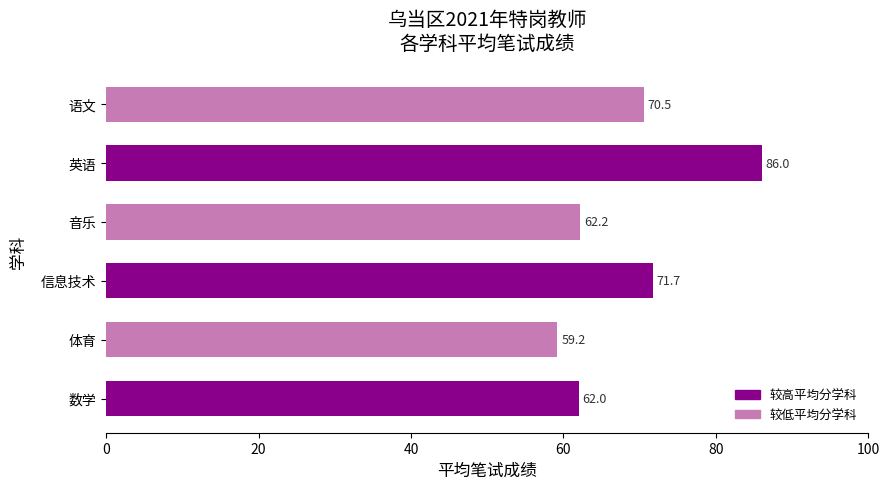

Reading top to bottom, list all the values displayed in this chart.

70.5	86.0	62.2	71.7	59.2	62.0